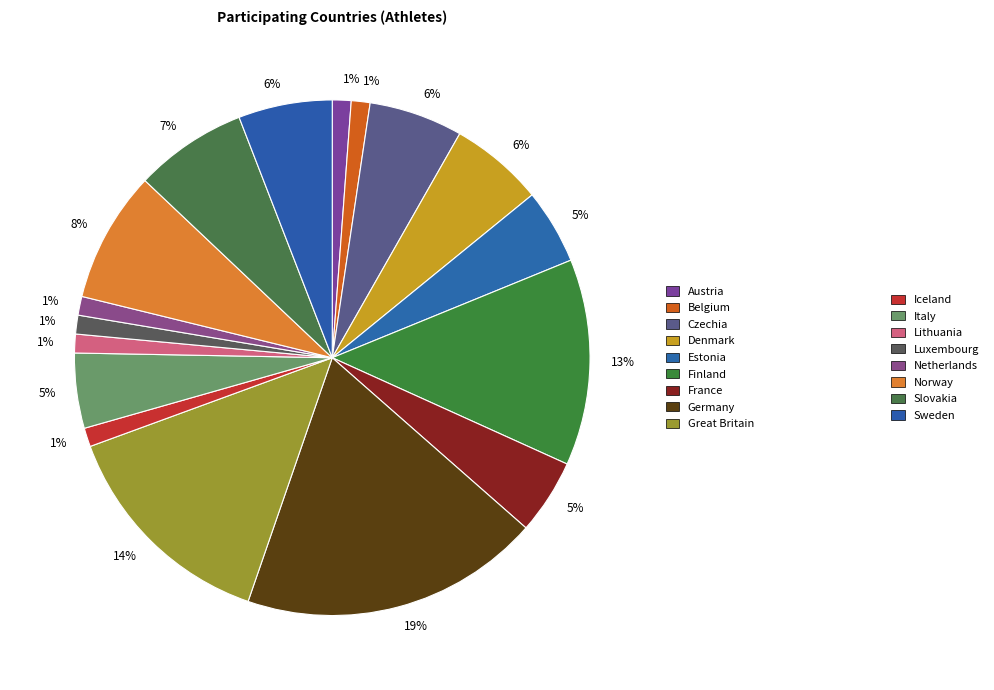

Which category has the biggest portion of the pie?

Germany